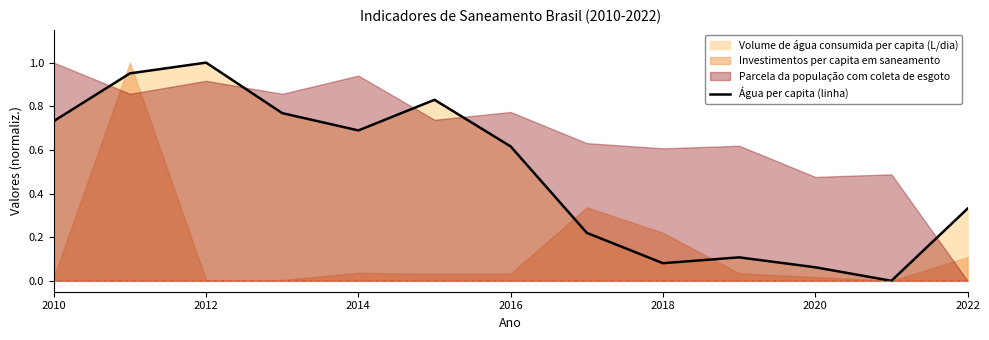

Does the chart have visible grid lines?

No